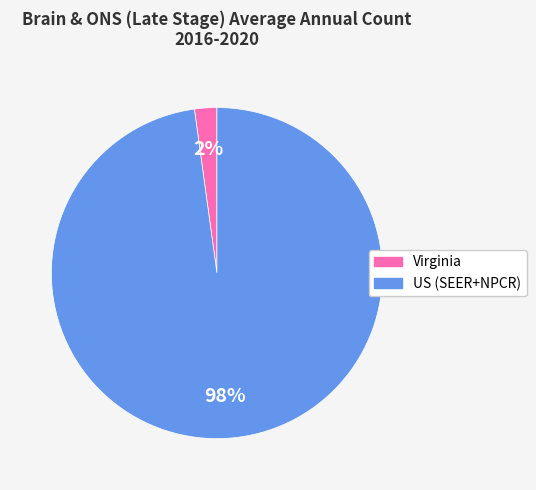

Which has a higher value, US (SEER+NPCR) or Virginia?

US (SEER+NPCR)